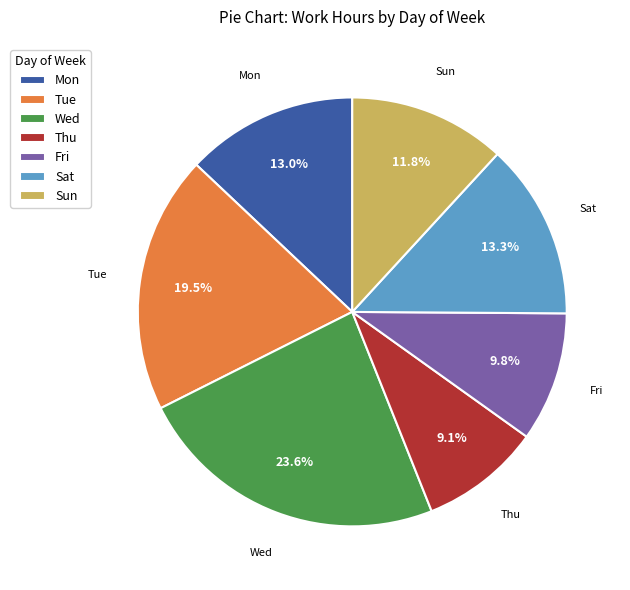

What is the ratio of the value at Fri to the value at Tue?

0.5